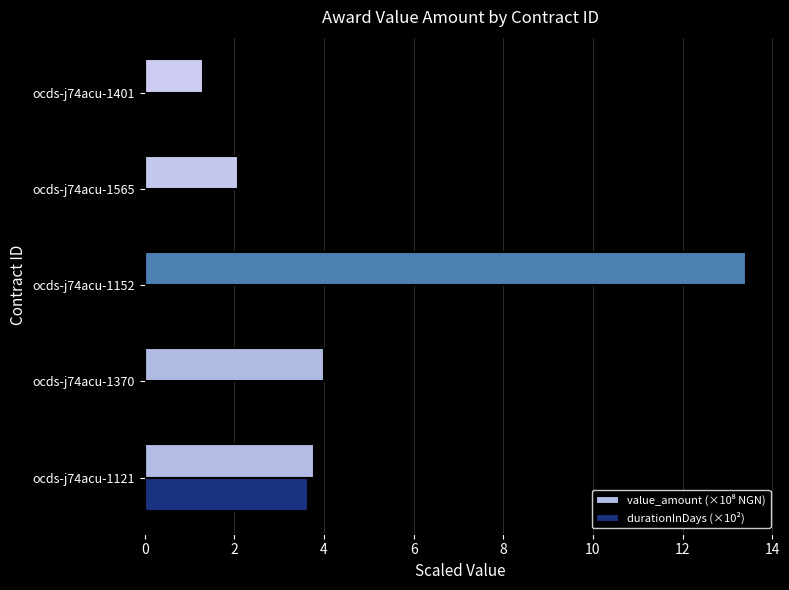

The value of durationInDays (×10²) at ocds-j74acu-1565 is 0.0. True or false?

True